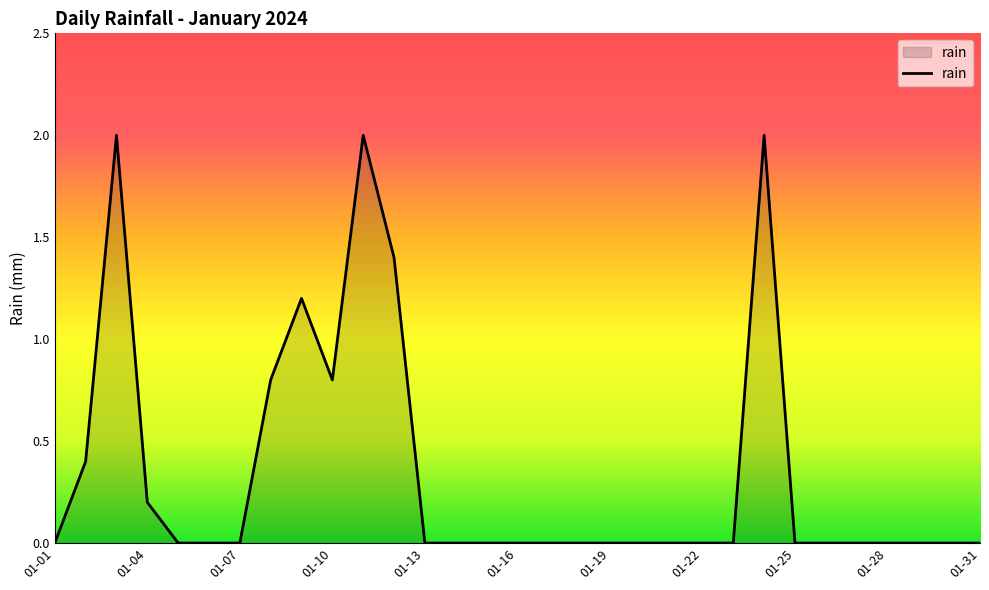

What is the difference between the maximum and minimum values?

2.0